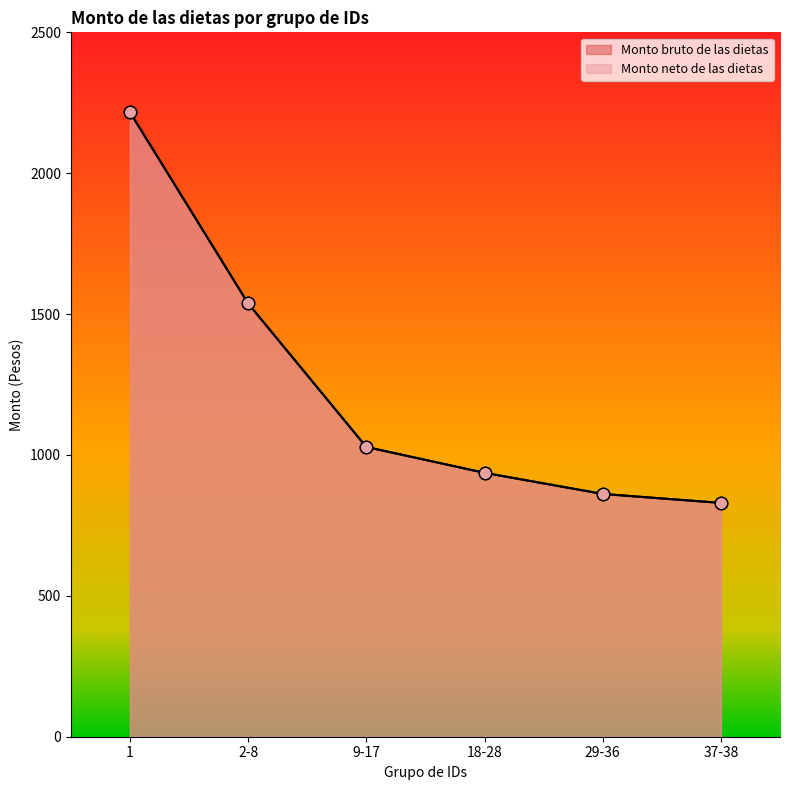

Which series has the largest Y range (max minus min)?

Monto bruto de las dietas (line)